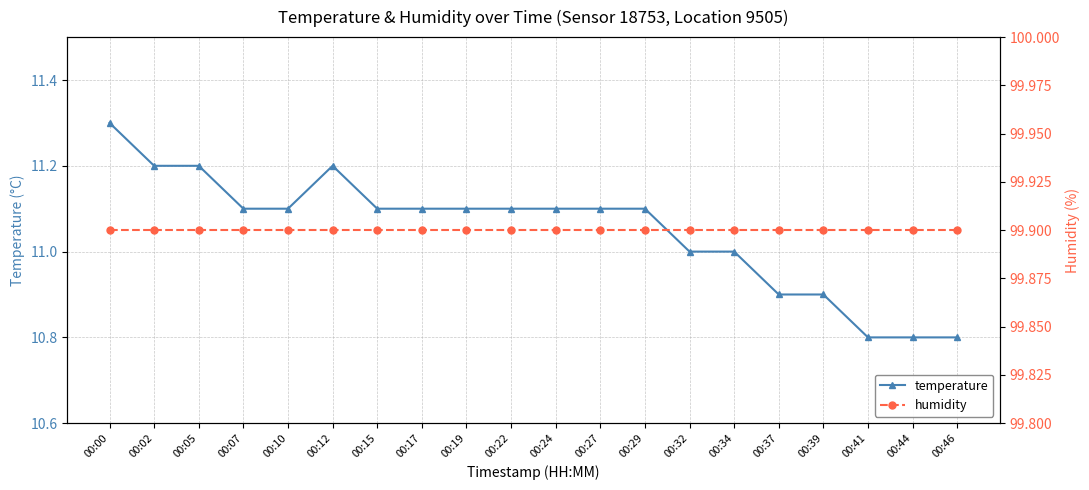

At how many categories does at least one series exceed 19?

20